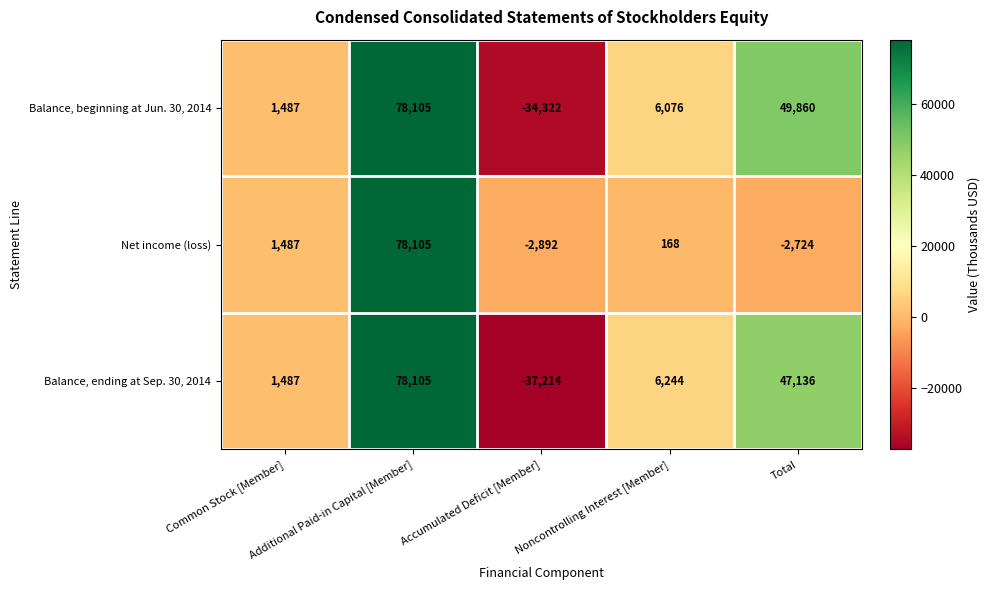

Which series has the largest total across all categories?

Balance, beginning at Jun. 30, 2014